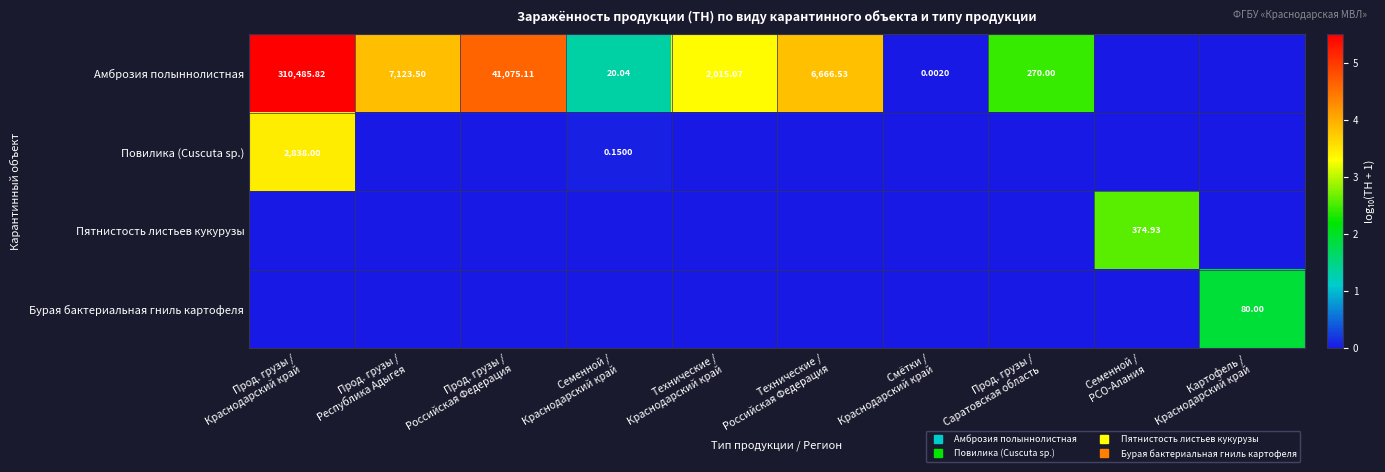

Is the value of Бурая бактериальная гниль картофеля at Прод. грузы / Республика Адыгея greater than the value of Пятнистость листьев кукурузы at Прод. грузы / Республика Адыгея?

No